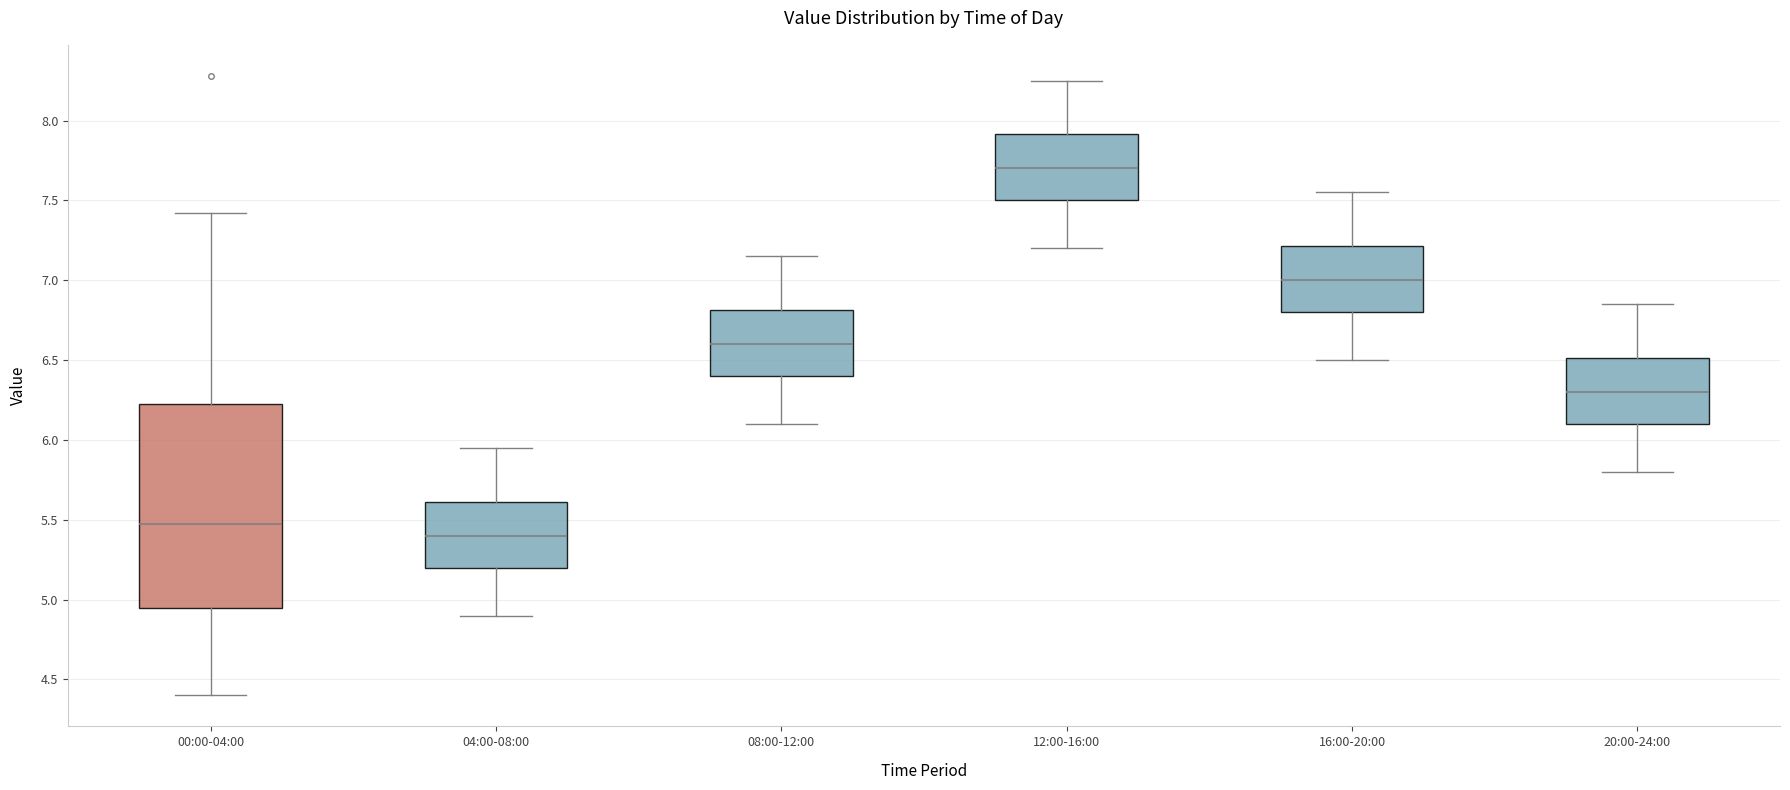

Which box's median line is the highest?

12:00-16:00